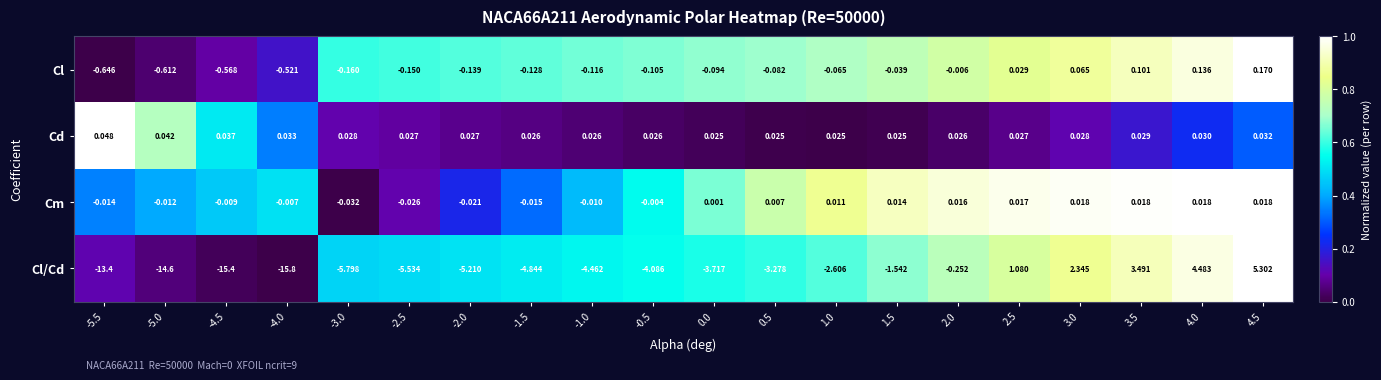

Which series has the largest total across all categories?

Cd